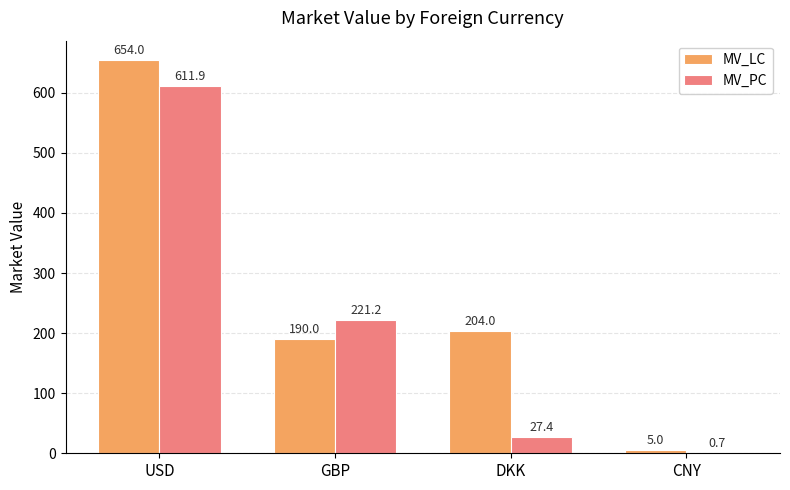

At which label does MV_LC first exceed 204?

USD